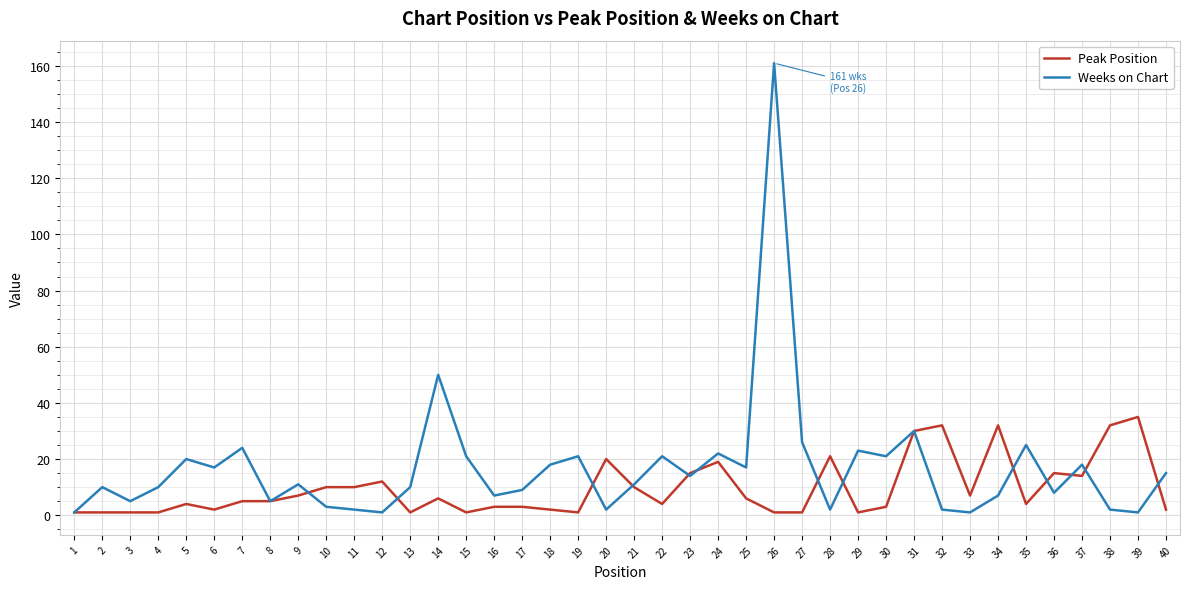

Which series has the largest range (max minus min)?

Weeks on Chart